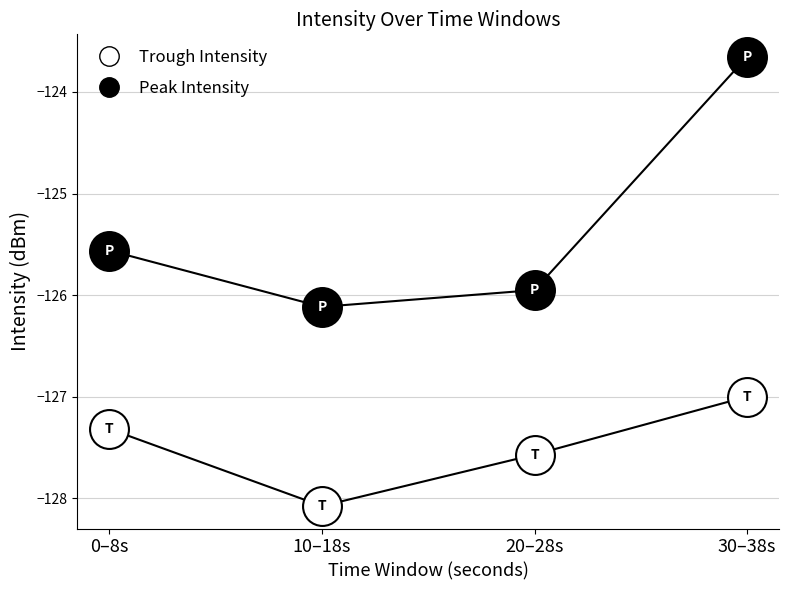

How many values in the Trough Intensity series are below -127?

3